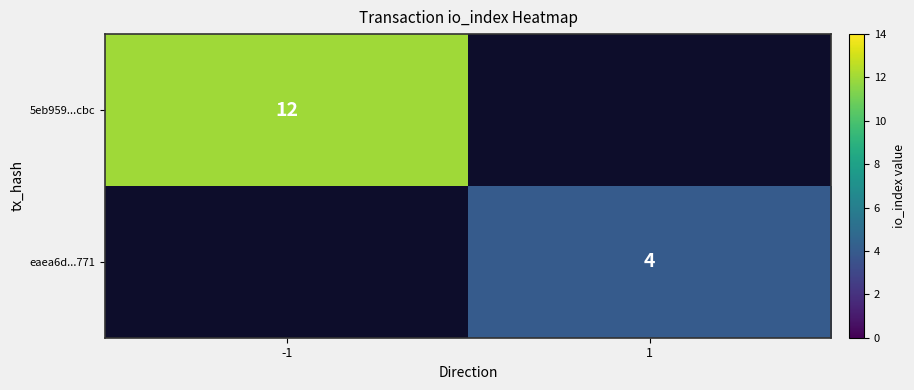

What is the smallest value displayed?

4.0